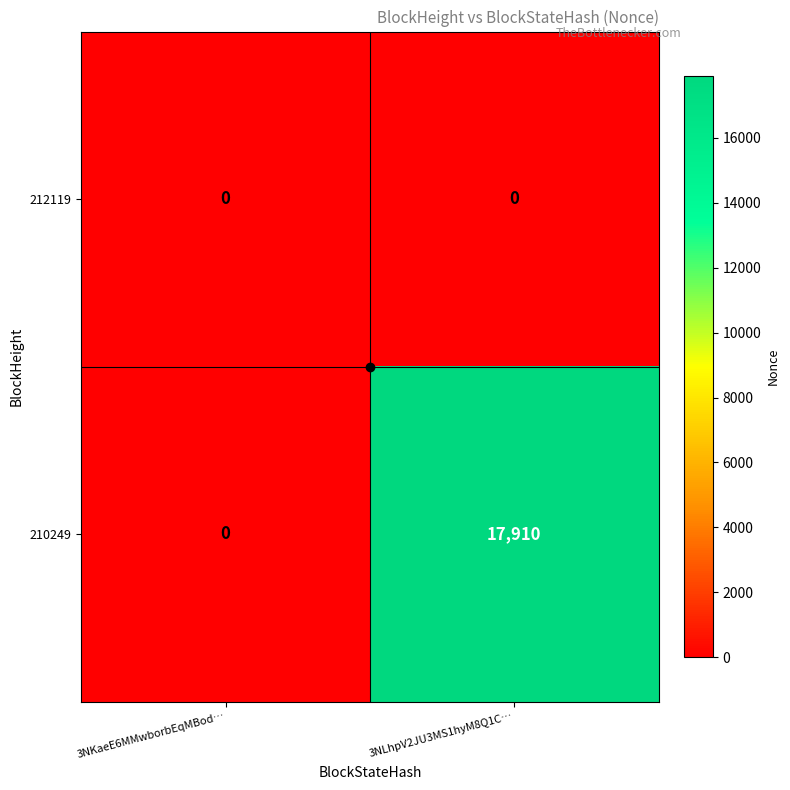

At which category is the sum across all series the highest?

3NLhpV2JU3MS1hyM8Q1C…